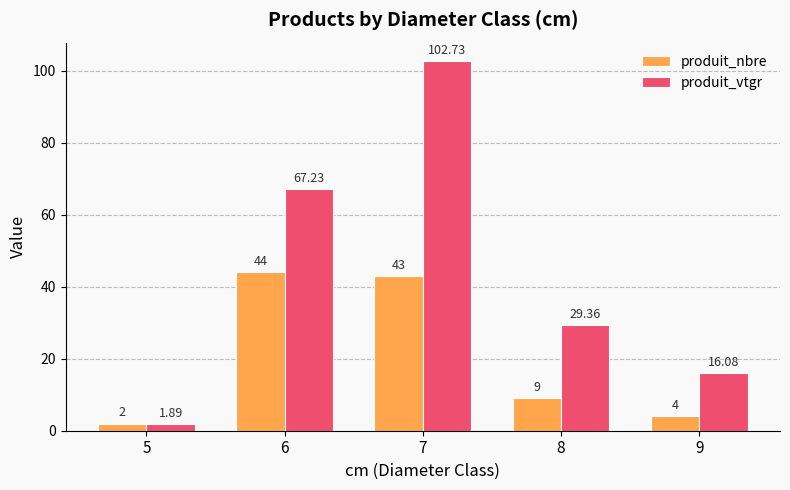

Is the value of produit_vtgr at 7 greater than the value of produit_nbre at 5?

Yes